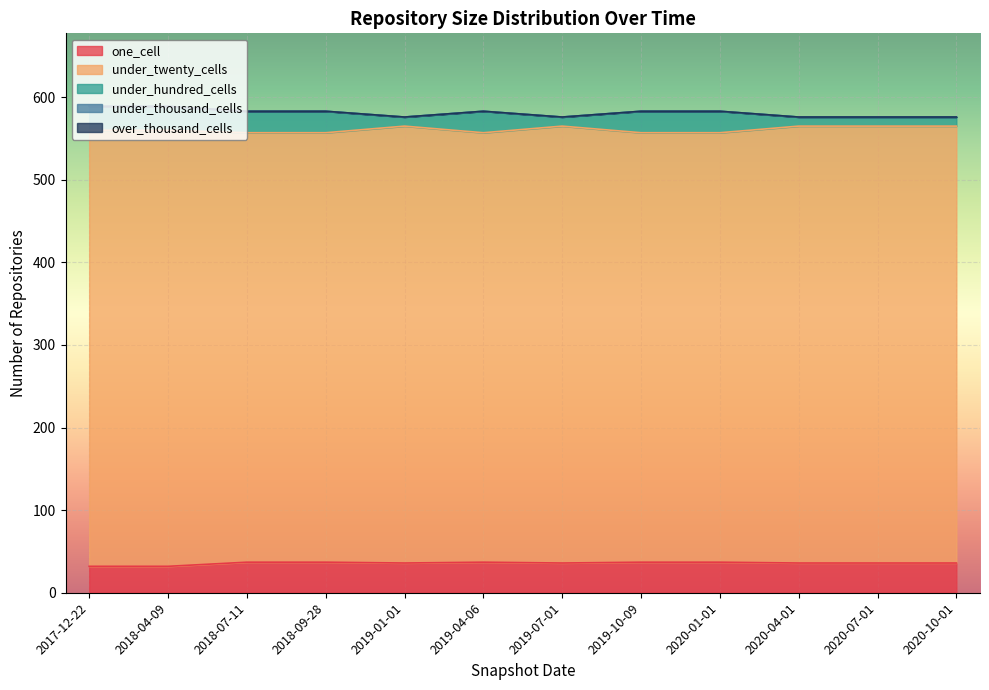

Reading right to left, transcribe all the data shown in this chart.

one_cell: 36	36	36	37	37	36	37	36	37	37	32	32
under_twenty_cells: 529	529	529	520	520	529	520	529	520	520	528	528
under_hundred_cells: 11	11	11	26	26	11	26	11	26	26	29	29
under_thousand_cells: 0	0	0	0	0	0	0	0	0	0	0	0
over_thousand_cells: 0	0	0	0	0	0	0	0	0	0	0	0